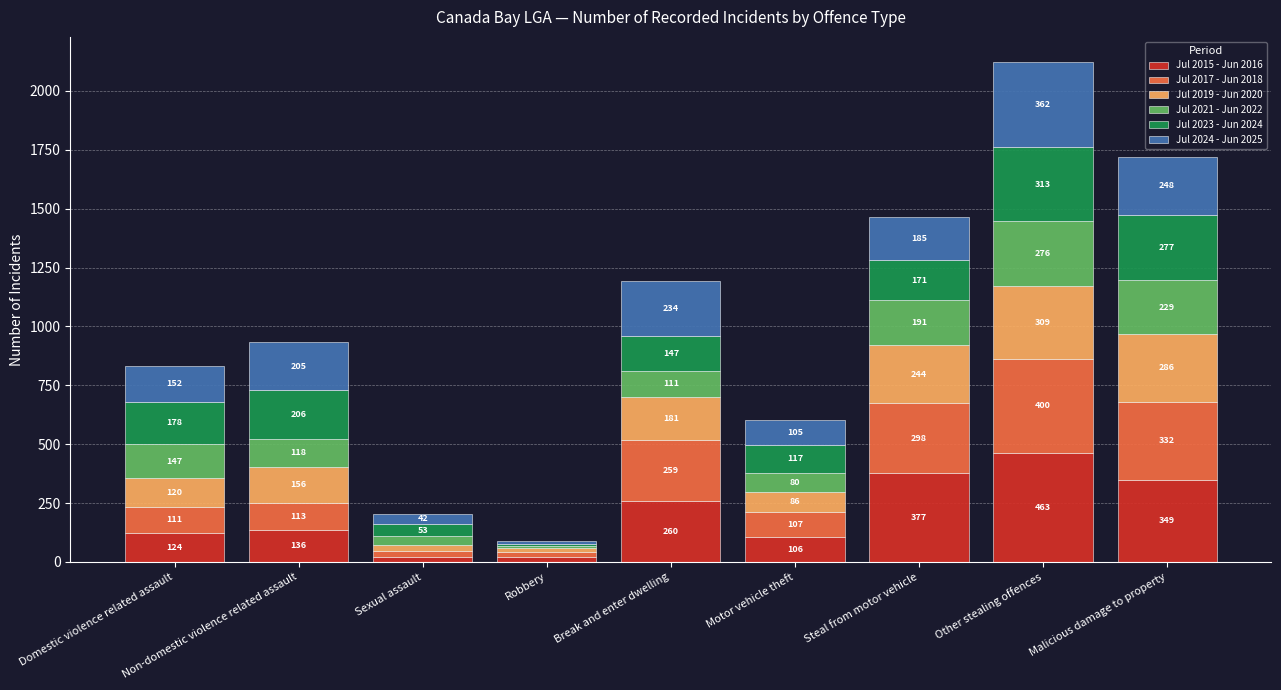

List the labels in order of Jul 2015 - Jun 2016 value, largest first.

Other stealing offences, Steal from motor vehicle, Malicious damage to property, Break and enter dwelling, Non-domestic violence related assault, Domestic violence related assault, Motor vehicle theft, Robbery, Sexual assault